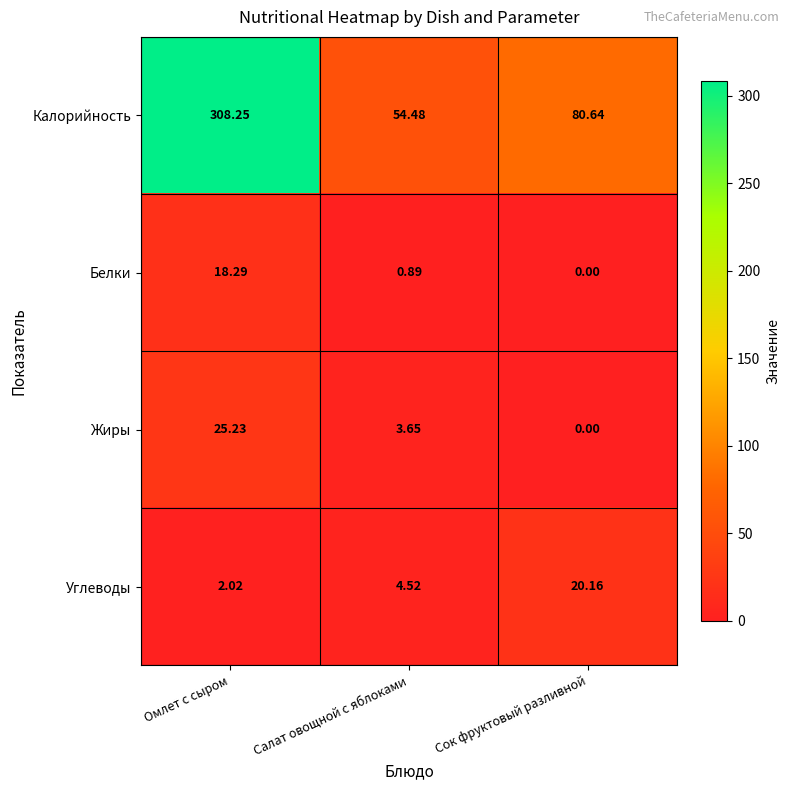

What is the difference between the highest and lowest values at Салат овощной с яблоками?

53.6